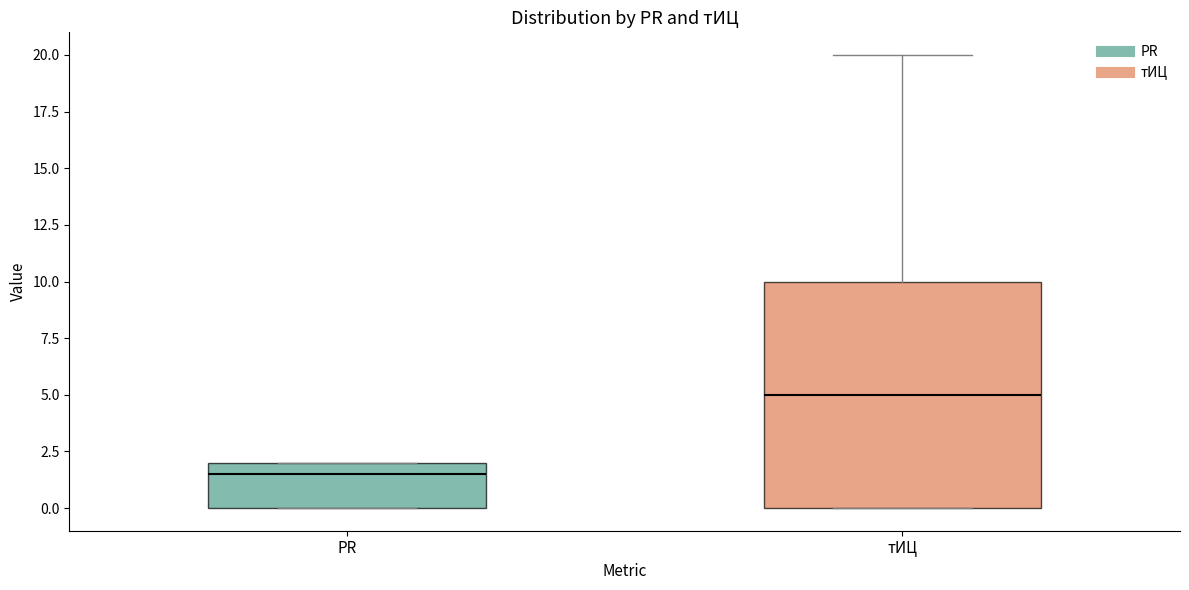

Reading left to right, read every box against the y-axis: the position of its median line, the range the box covers, and the ends of its whiskers. The values are not printed on the chart, so give them approximately, as read against the axis.

PR: median 1.5, box 0.0 to 2.0, whiskers 0.0 to 2.0
тИЦ: median 5.0, box 0.0 to 10.0, whiskers 0.0 to 20.0